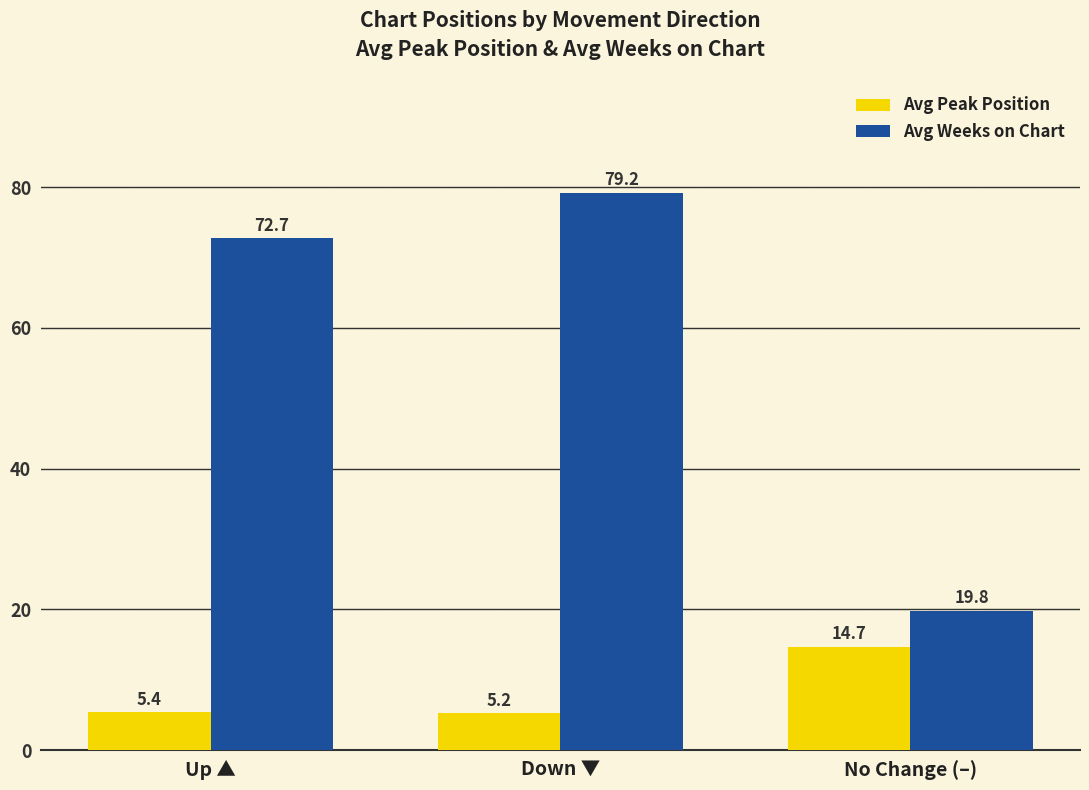

Count the number of categories in the chart.

3